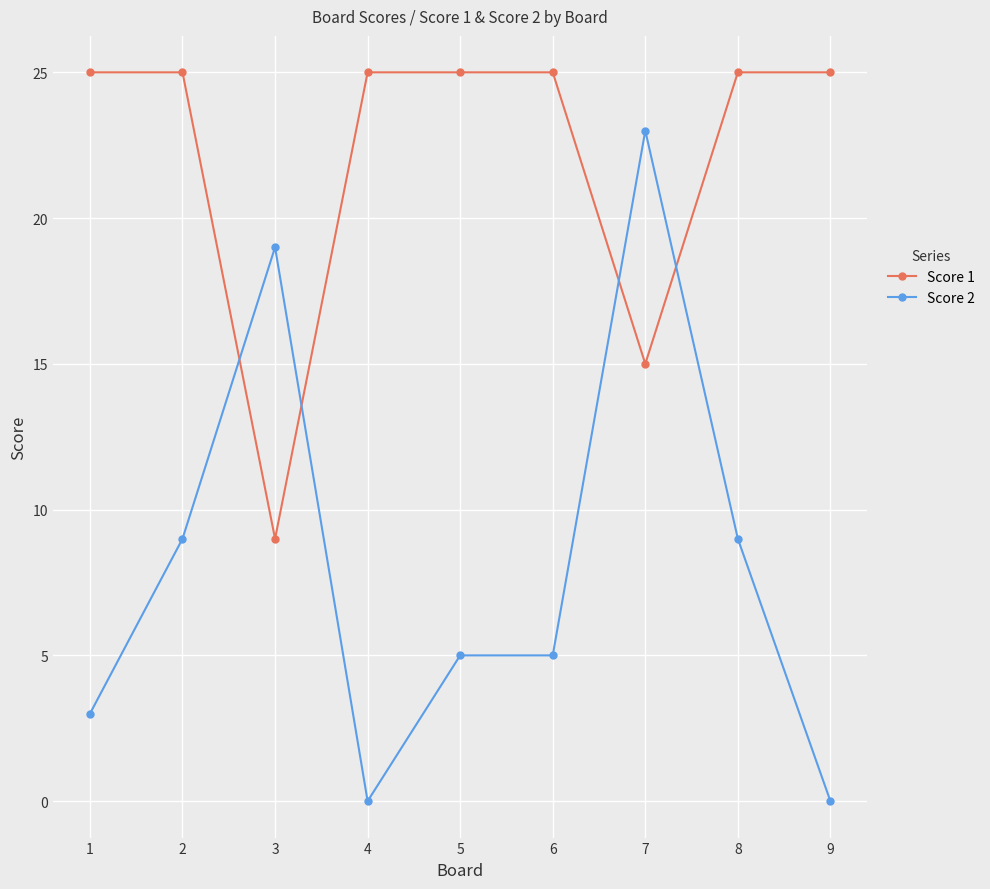

What are all the series names shown in the legend?

Score 1, Score 2